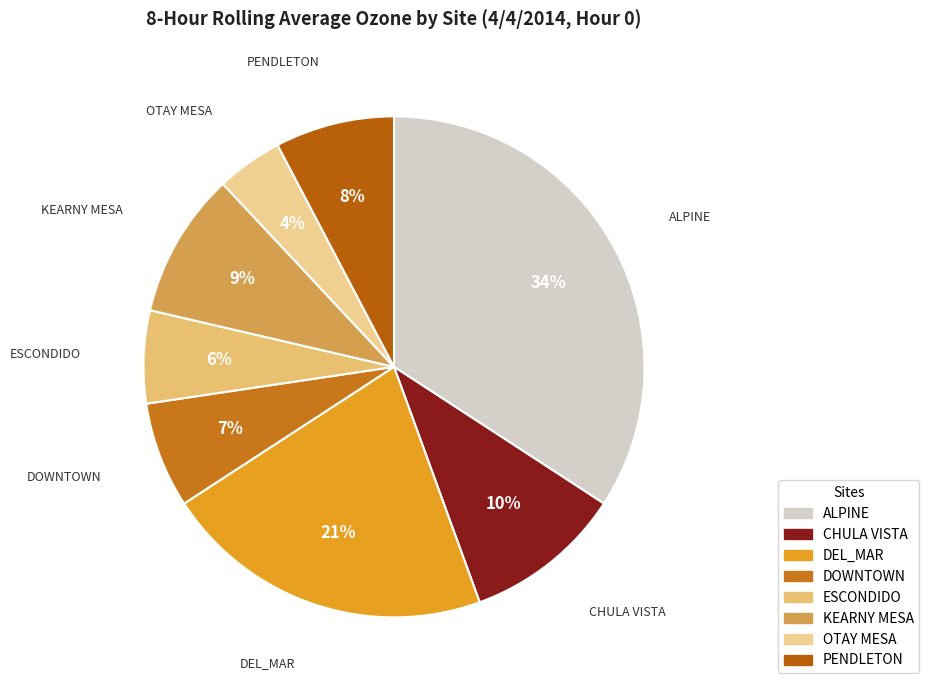

How many segments does this pie chart have?

8